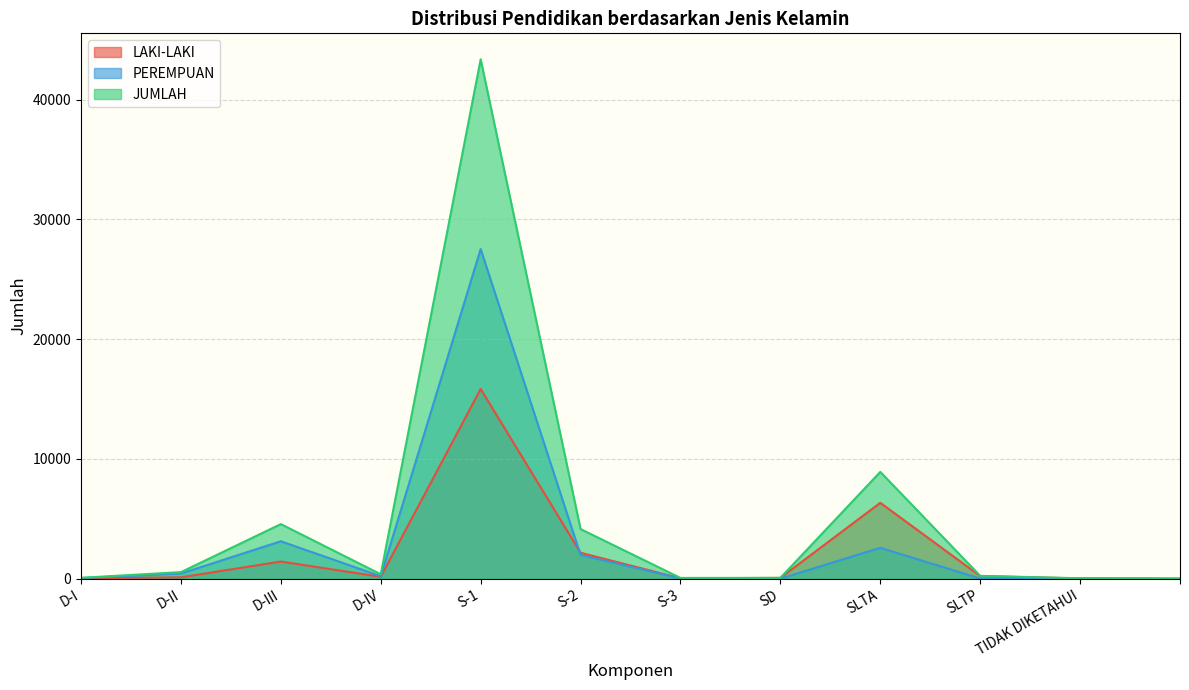

Where is the first local minimum for PEREMPUAN?

D-IV